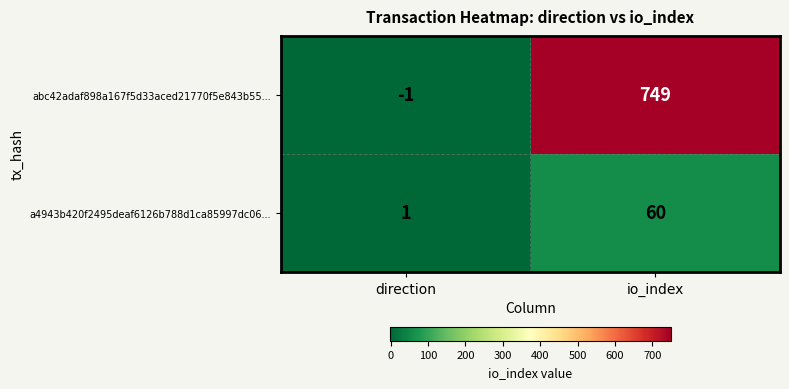

The a4943b420f2495deaf6126b788d1ca85997dc06... series shows 85 at io_index. True or false?

False